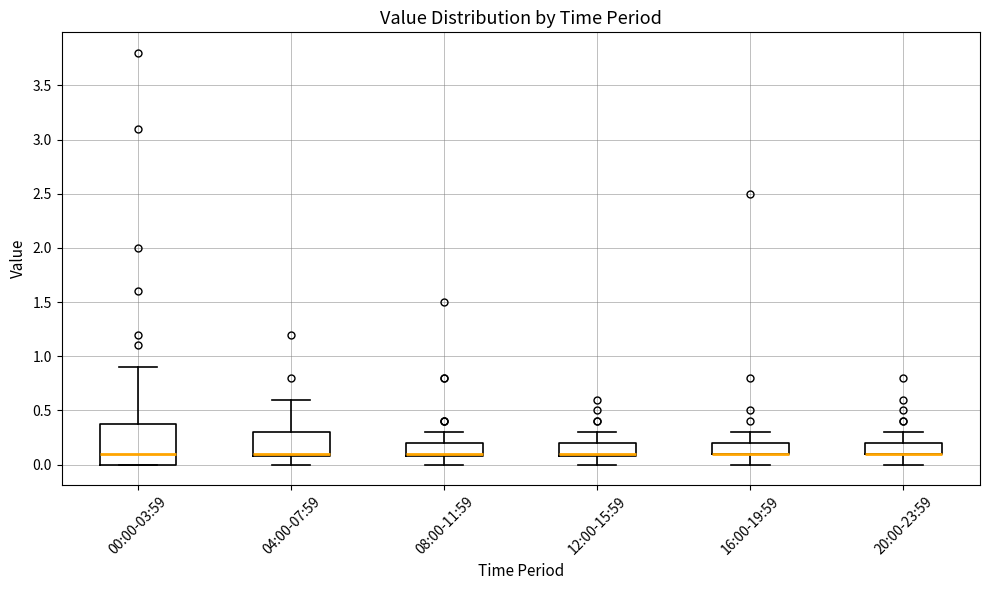

Reading left to right, read every box against the y-axis: the position of its median line, the range the box covers, and the ends of its whiskers. The values are not printed on the chart, so give them approximately, as read against the axis.

00:00-03:59: median 0.1, box 0.0 to 0.4, whiskers 0.0 to 0.9
04:00-07:59: median 0.1 (just above the box's lower edge), box 0.1 to 0.3, whiskers 0.0 to 0.6
08:00-11:59: median 0.1 (just above the box's lower edge), box 0.1 to 0.2, whiskers 0.0 to 0.3
12:00-15:59: median 0.1 (just above the box's lower edge), box 0.1 to 0.2, whiskers 0.0 to 0.3
16:00-19:59: median 0.1 (drawn on the box's lower edge), box 0.1 to 0.2, whiskers 0.0 to 0.3
20:00-23:59: median 0.1 (drawn on the box's lower edge), box 0.1 to 0.2, whiskers 0.0 to 0.3